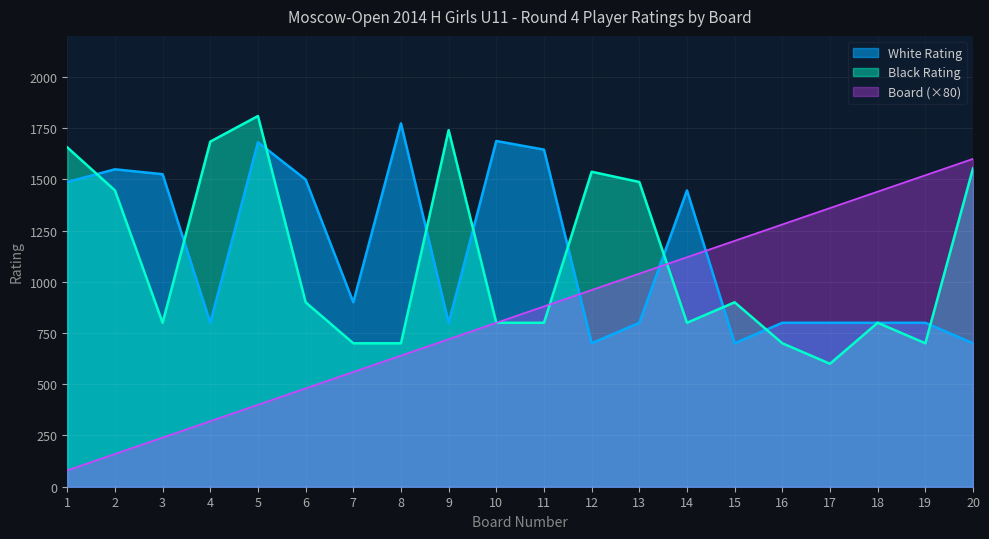

How many data points in Black Rating are above 900?

8